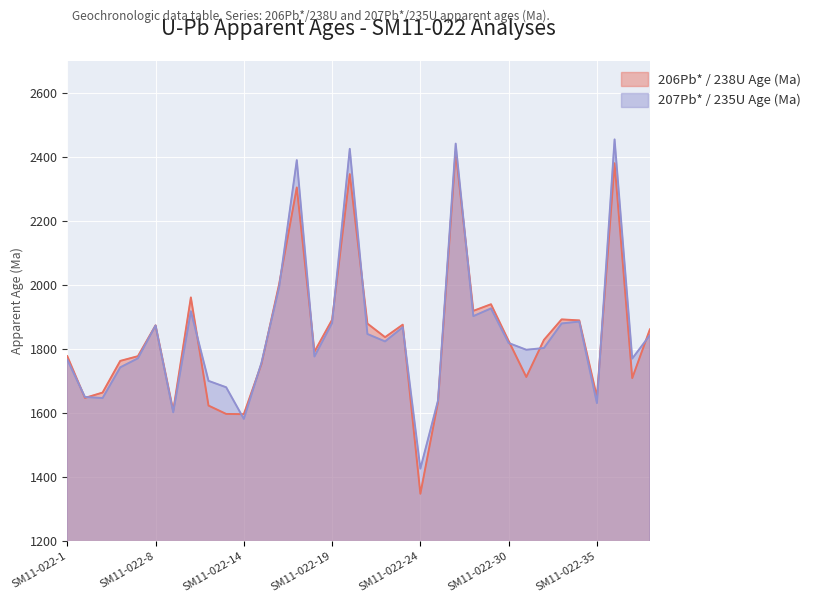

At which category does 206Pb* / 238U Age (Ma) reach its first local peak?

SM11-022-8